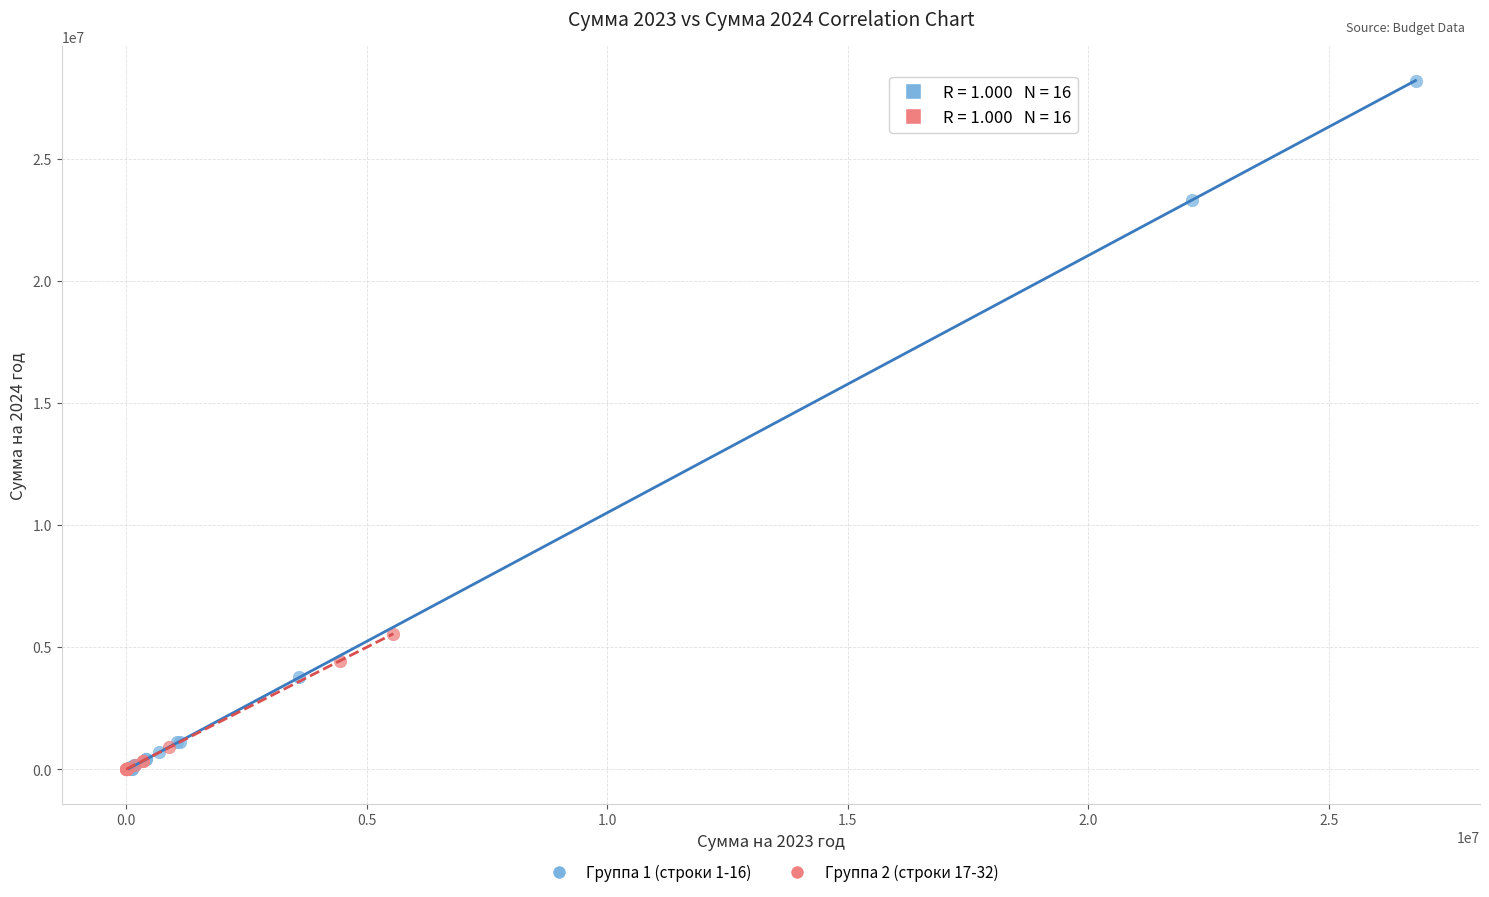

Which series contains the highest Y value?

Группа 1 (строки 1-16)